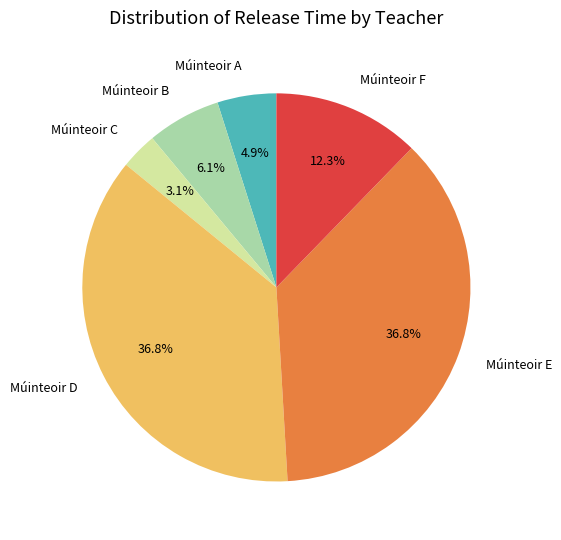

Does Múinteoir F account for over 50% of the chart?

No